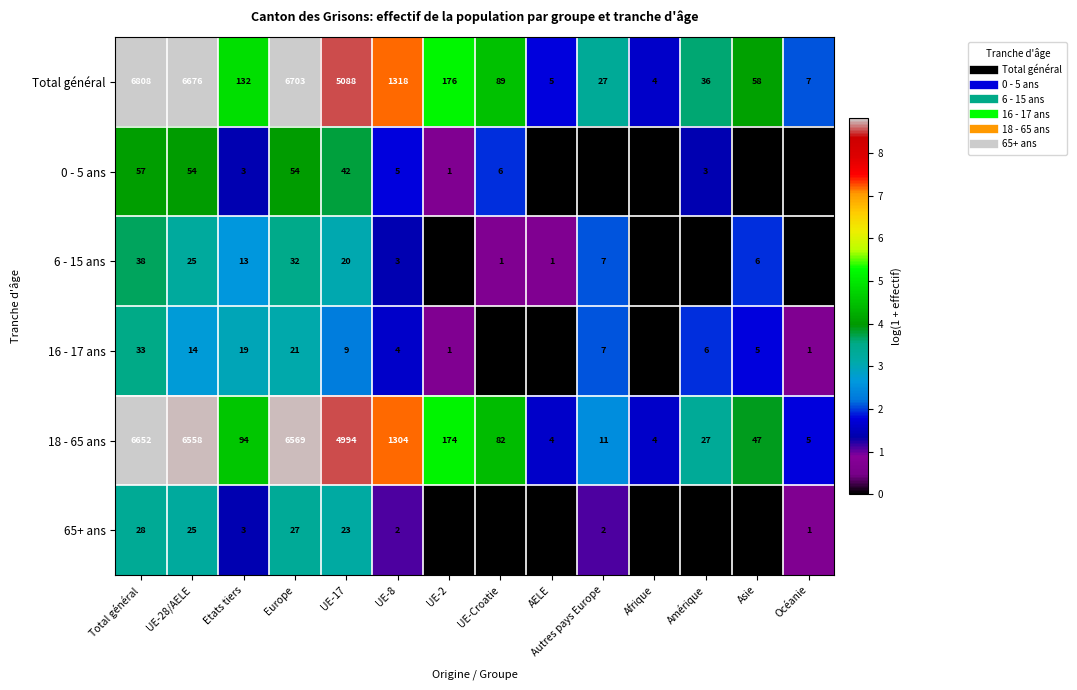

True or false: 0 - 5 ans has a value of 54 at UE-28/AELE.

True